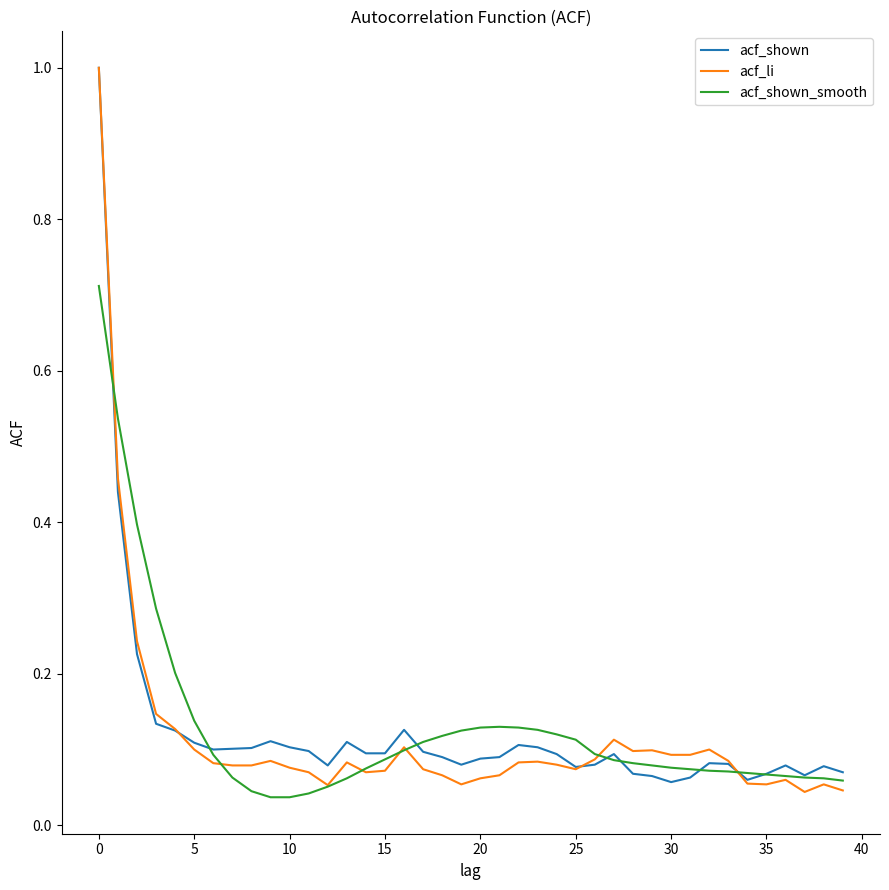

What is the highest value of the acf_li series?

1.0